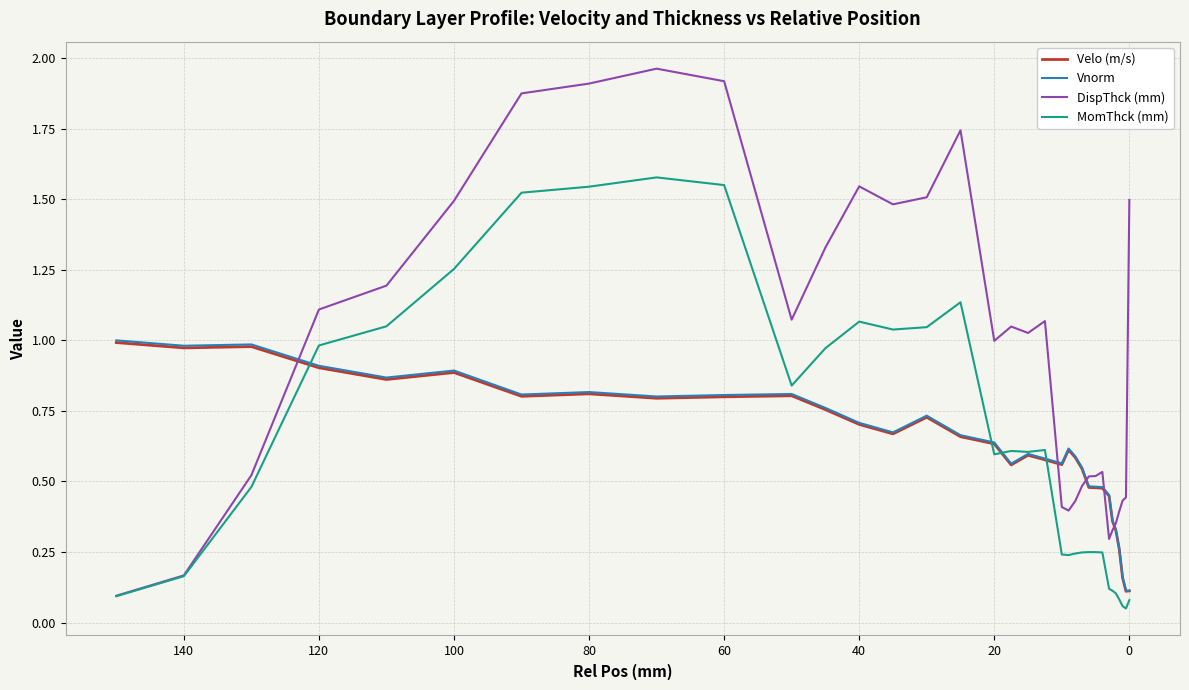

What are all the series names shown in the legend?

Velo (m/s), Vnorm, DispThck (mm), MomThck (mm)